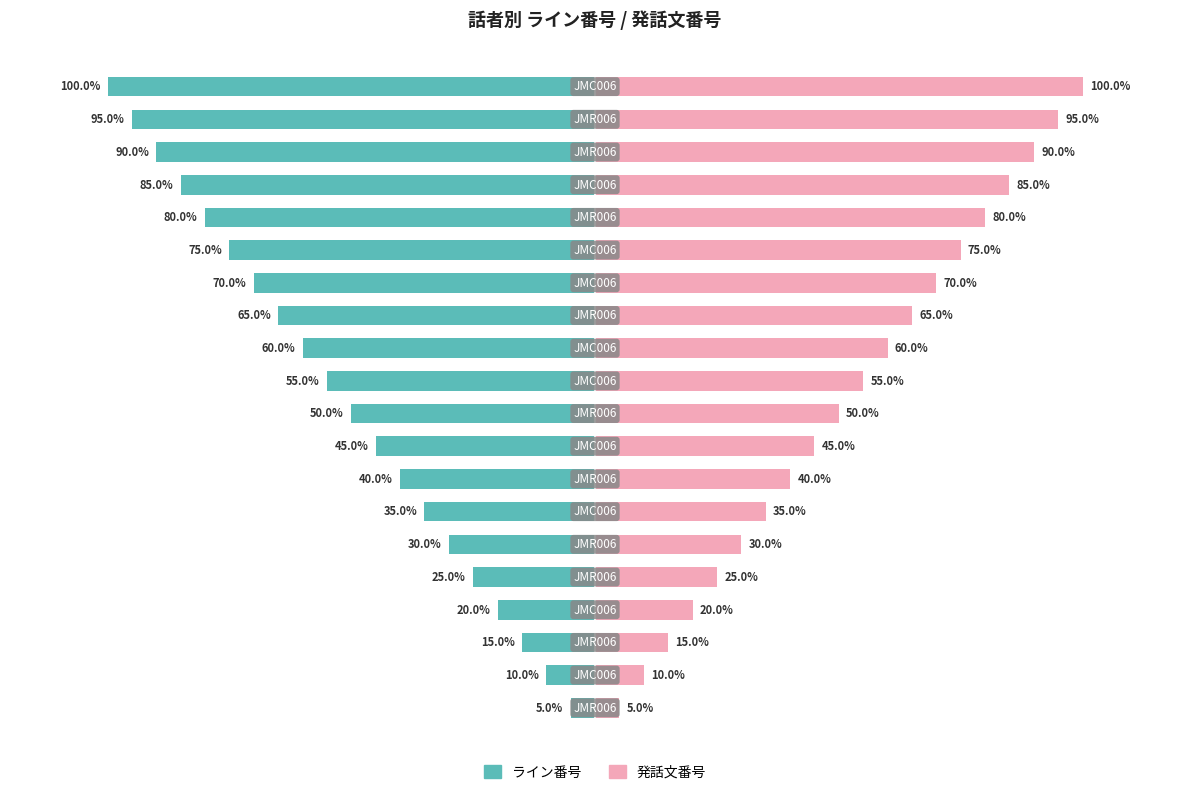

Which series has the largest total across all categories?

発話文番号